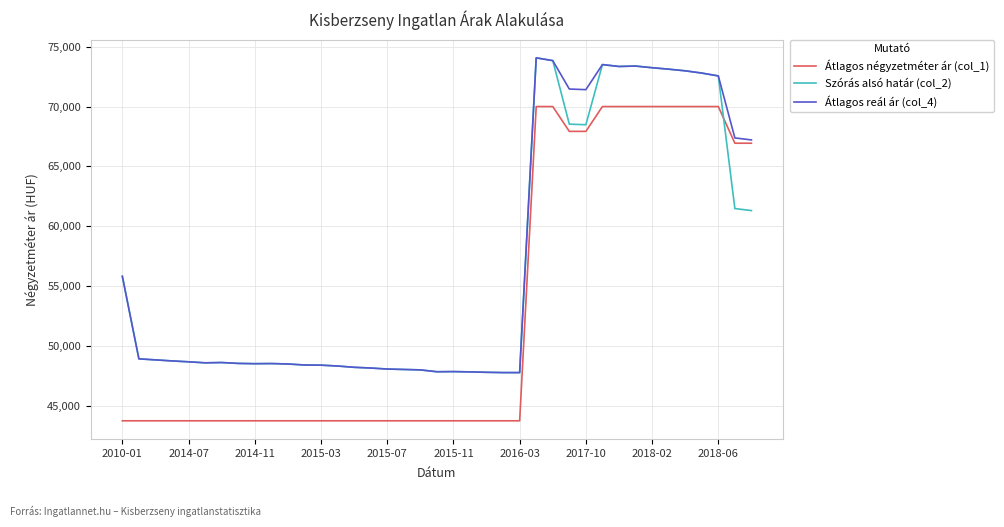

What is the lowest value of the Átlagos négyzetméter ár (col_1) series?

43750